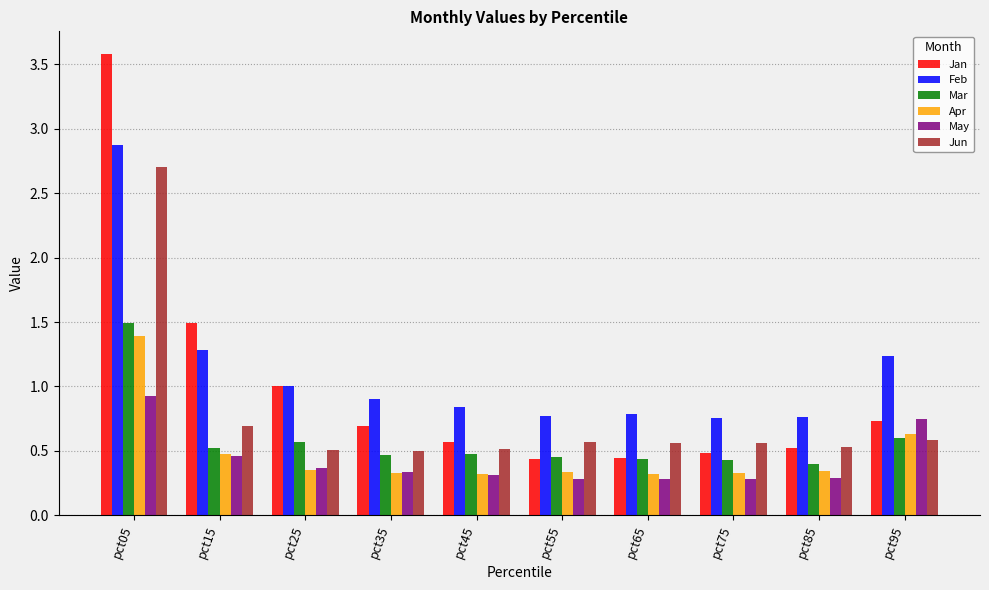

Is it true that Jan equals 0.4 at pct55?

True